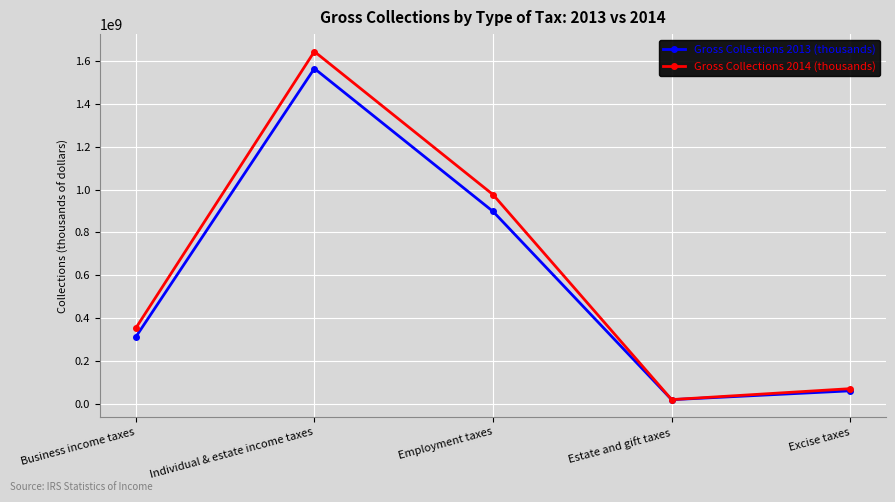

At how many categories does at least one series exceed 1110079926?

1